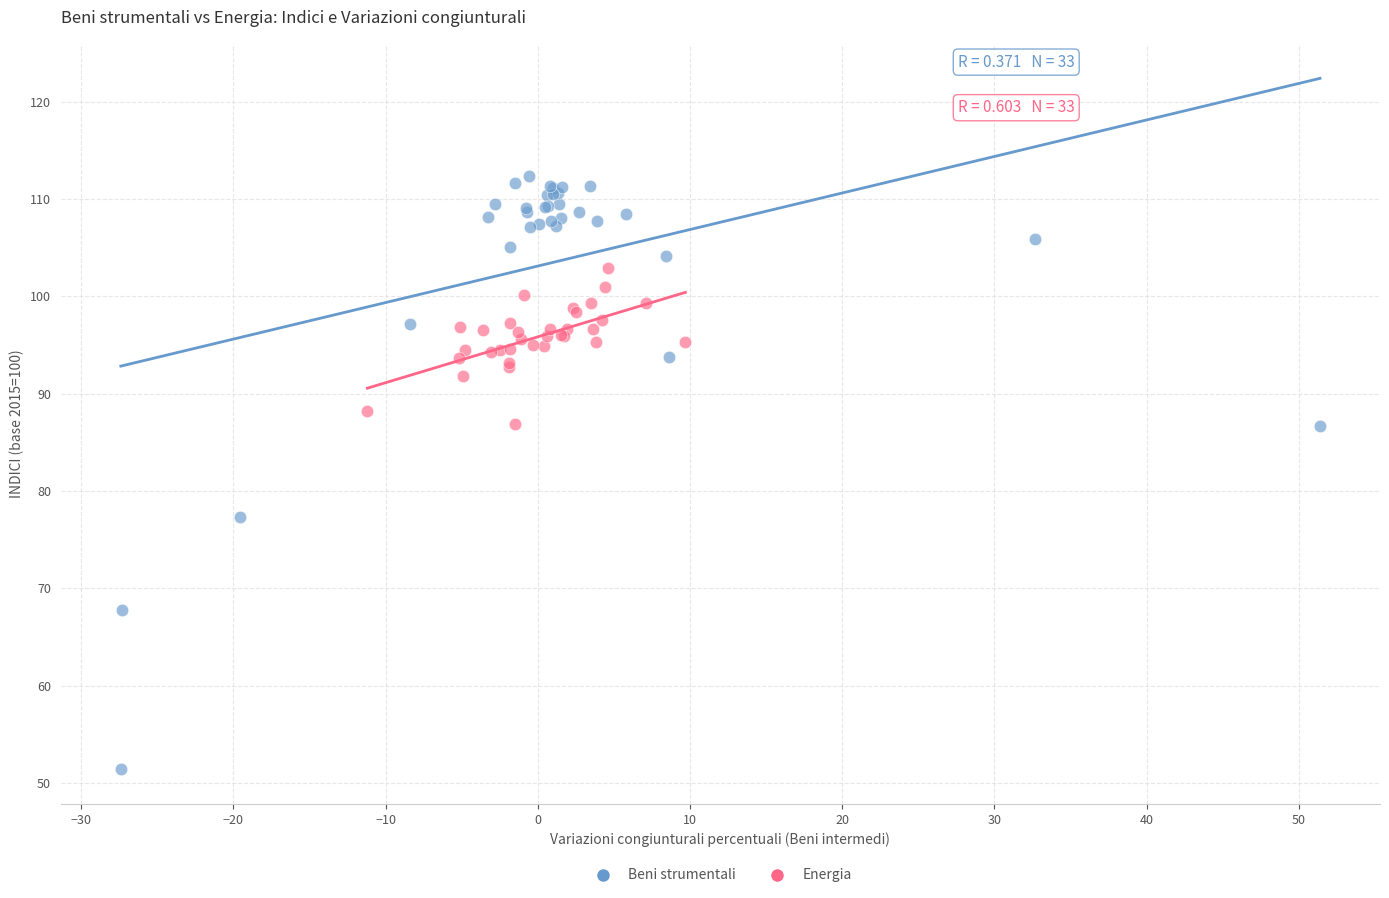

Which series has the largest Y range (max minus min)?

Beni strumentali